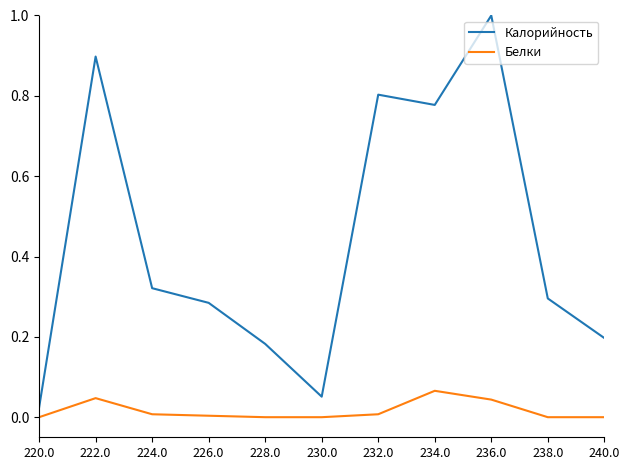

At which label does Калорийность reach its minimum?

220.0